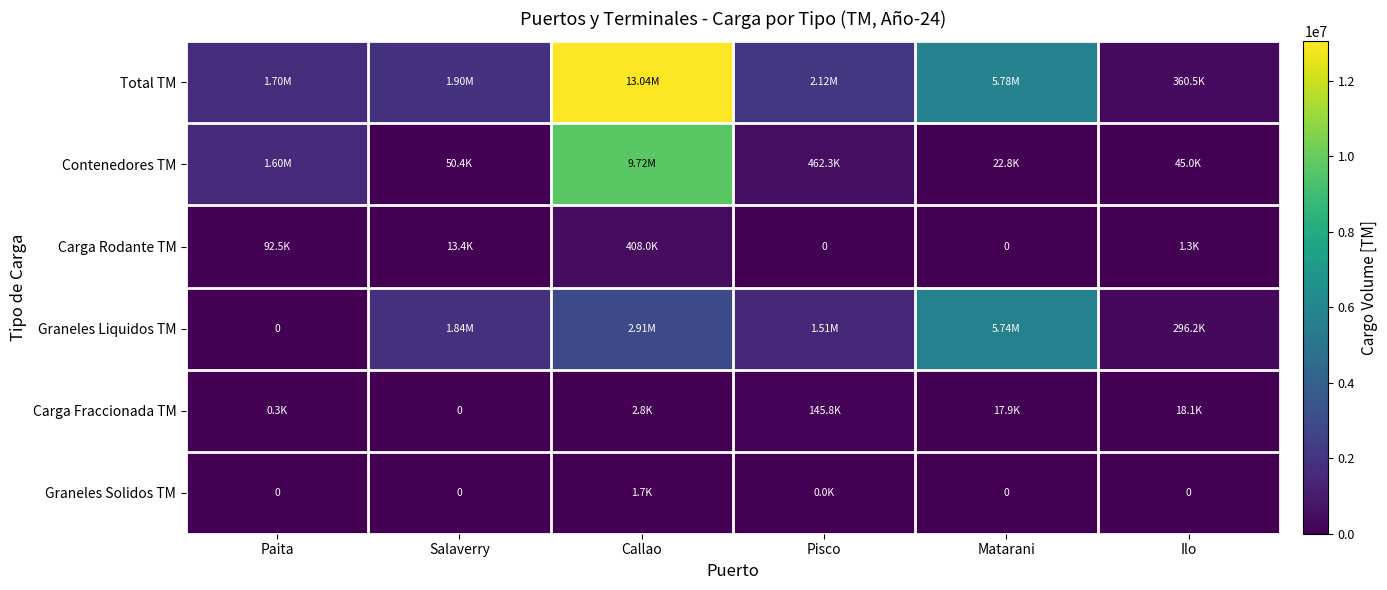

Which has a higher value, Paita or Ilo?

Paita